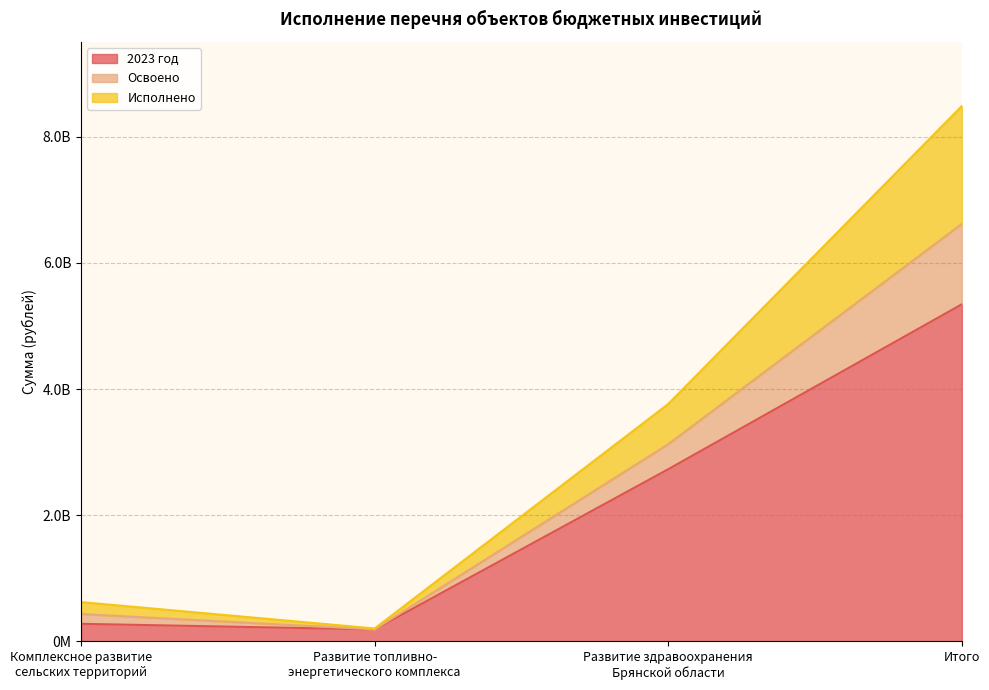

At which label does Освоено reach its peak?

Итого